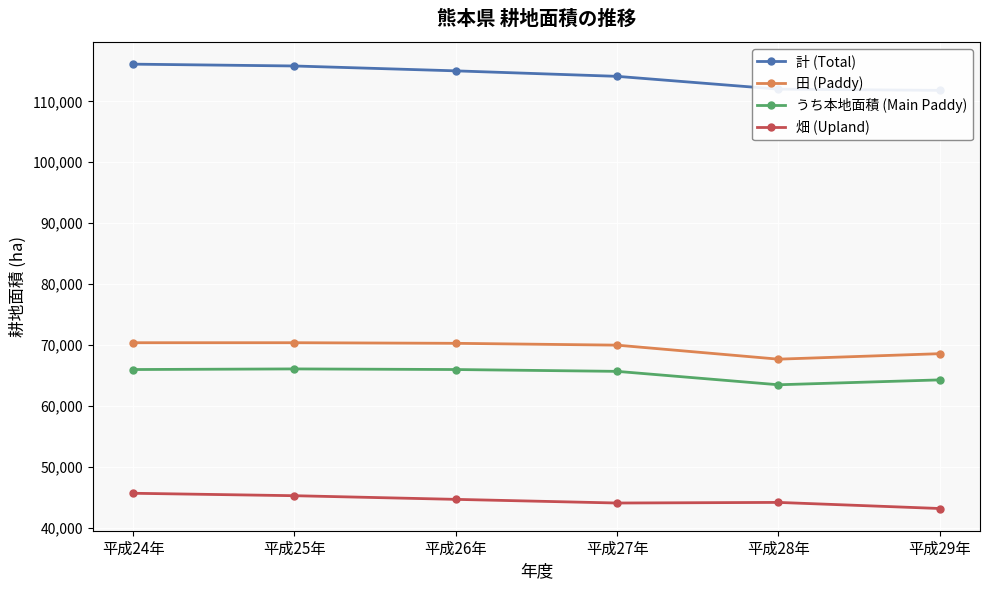

How many series are shown in this chart?

4